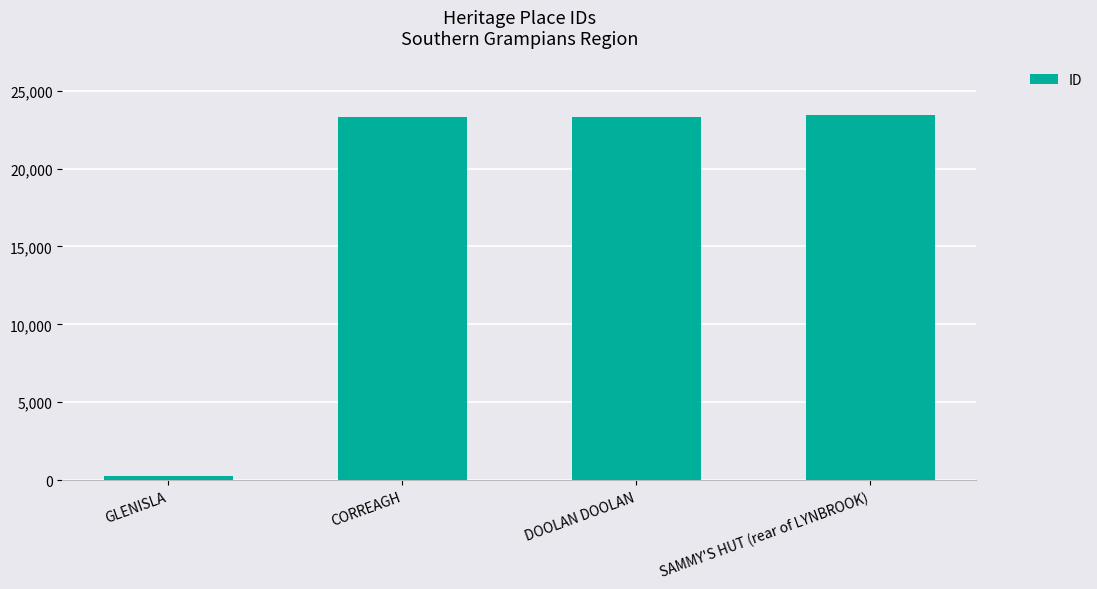

What is the ratio of the value at SAMMY'S HUT (rear of LYNBROOK) to the value at DOOLAN DOOLAN?

1.0